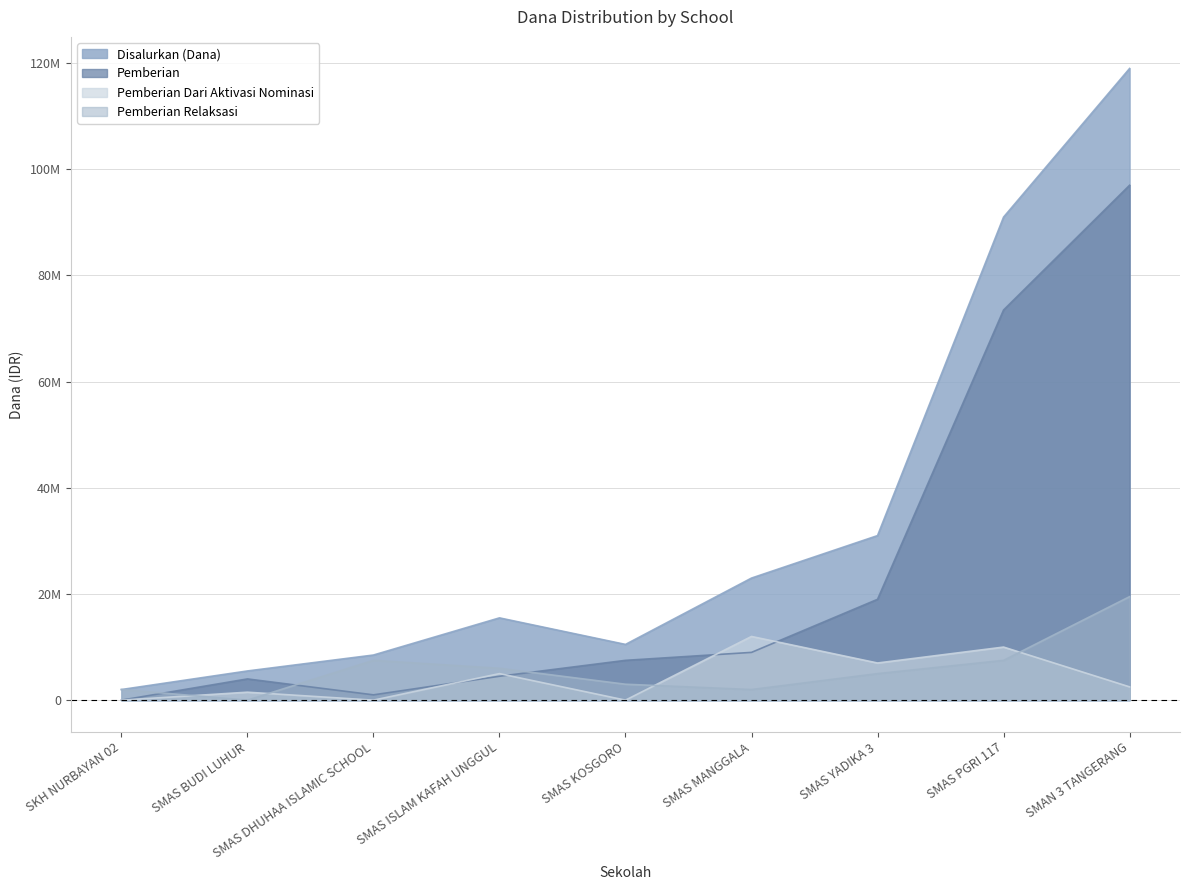

What is the label of the 3rd point from the right?

SMAS YADIKA 3